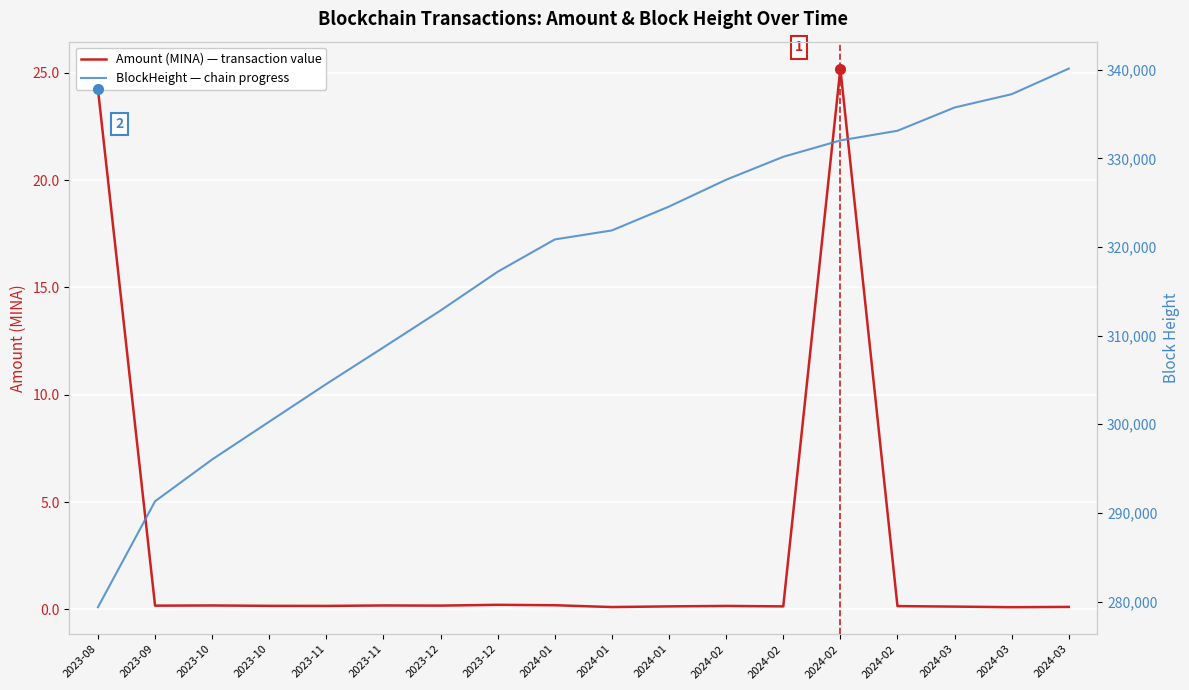

What is the label of the 14th point from the right?

2023-11